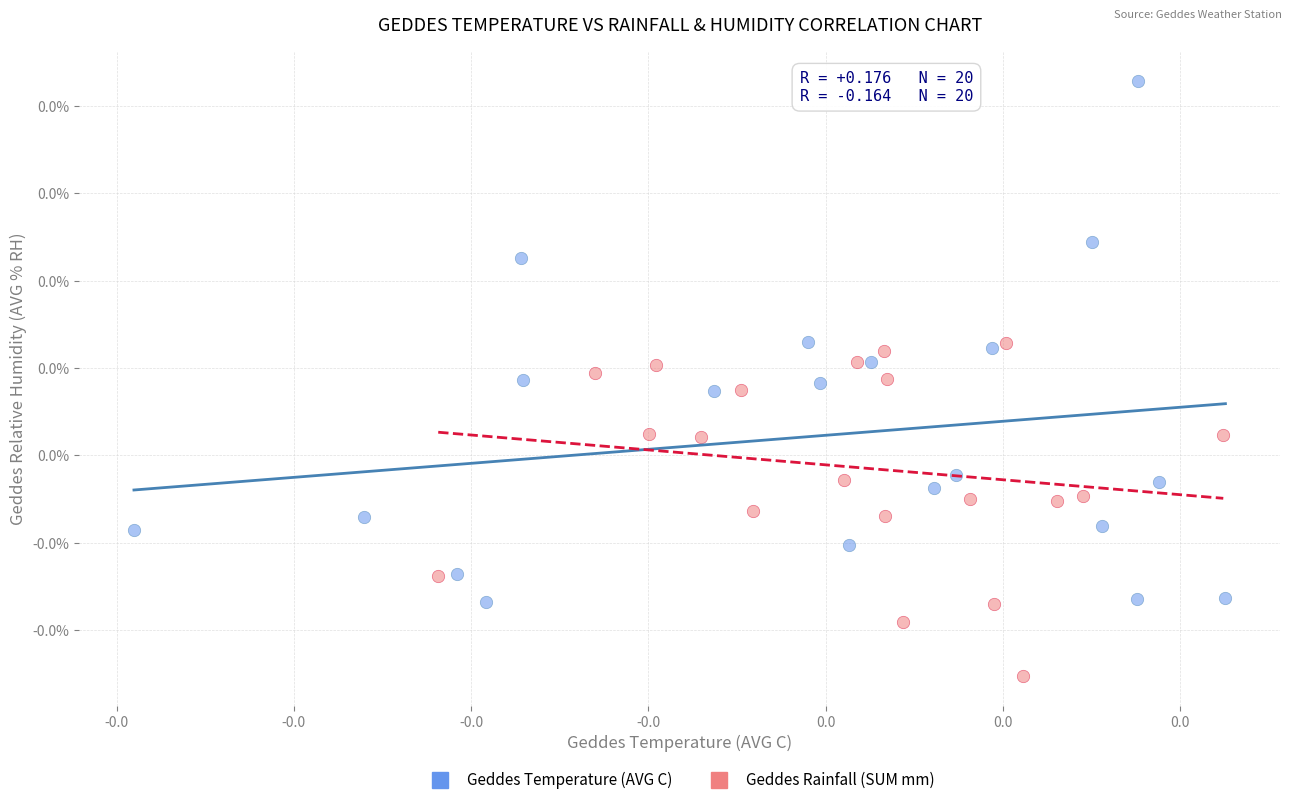

Which series has the widest spread of Y values?

Geddes Temperature (AVG C)